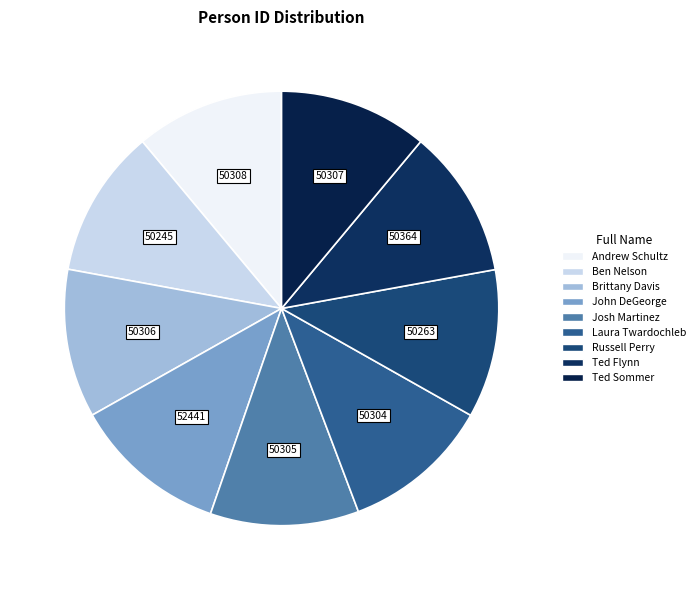

Do Laura Twardochleb and Russell Perry together represent more than half of the pie?

No